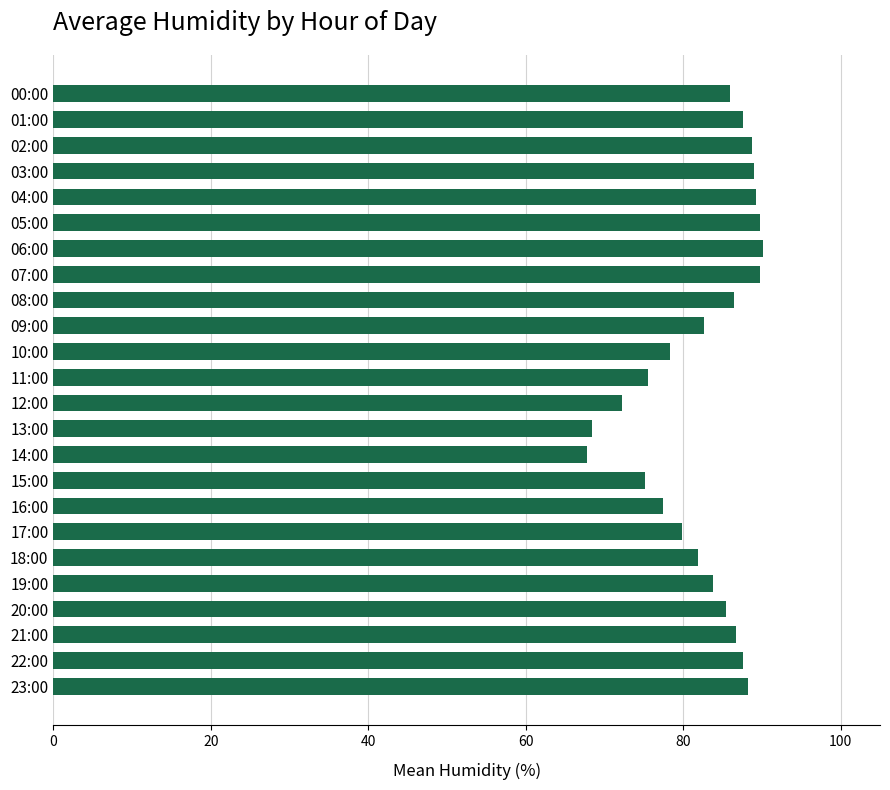

What is the sum of the values at 18:00 and 00:00?

167.8